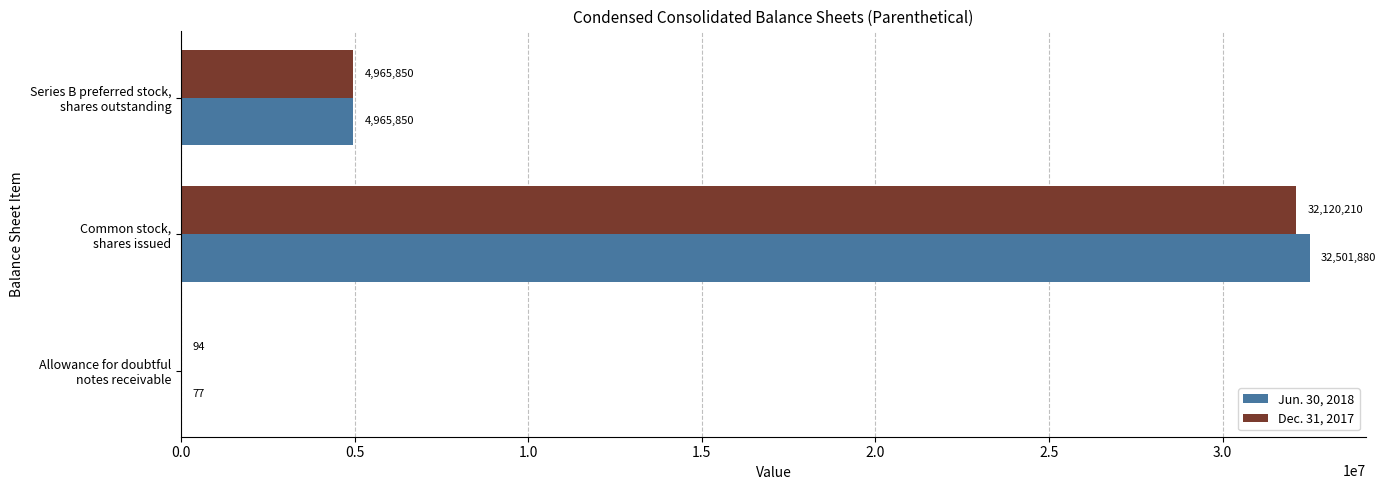

Which category has the highest value in the Jun. 30, 2018 series?

Common stock,
shares issued